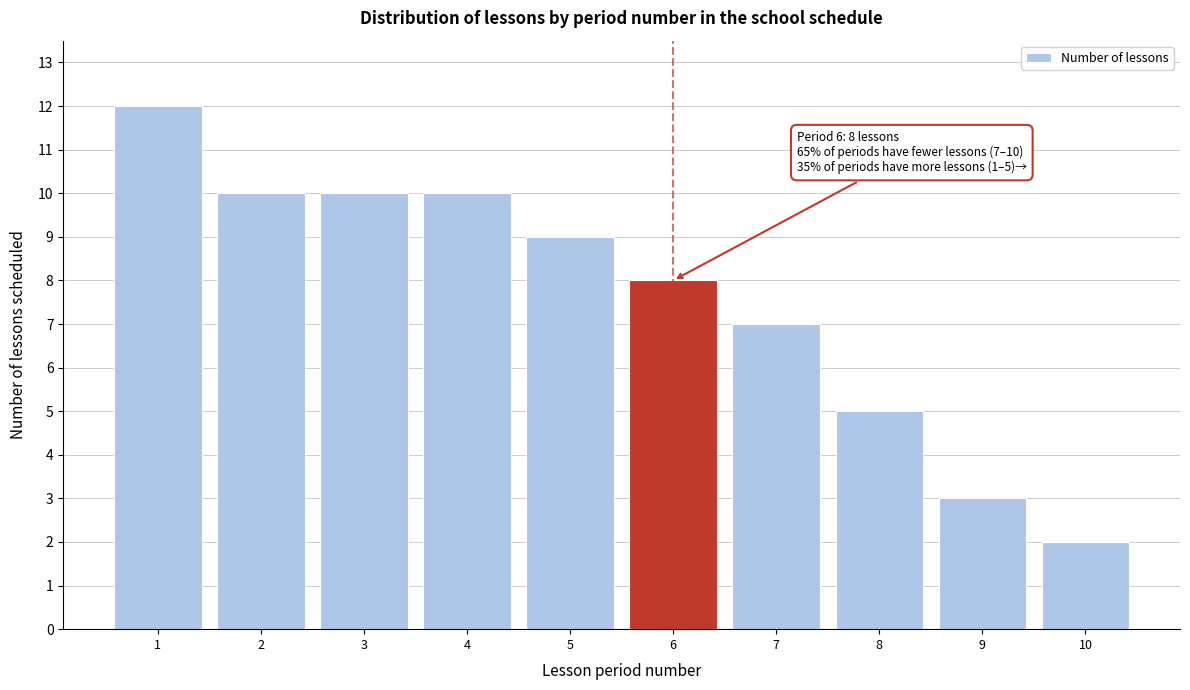

Reading left to right, extract all data points from this chart.

1=12	2=10	3=10	4=10	5=9	6=8	7=7	8=5	9=3	10=2